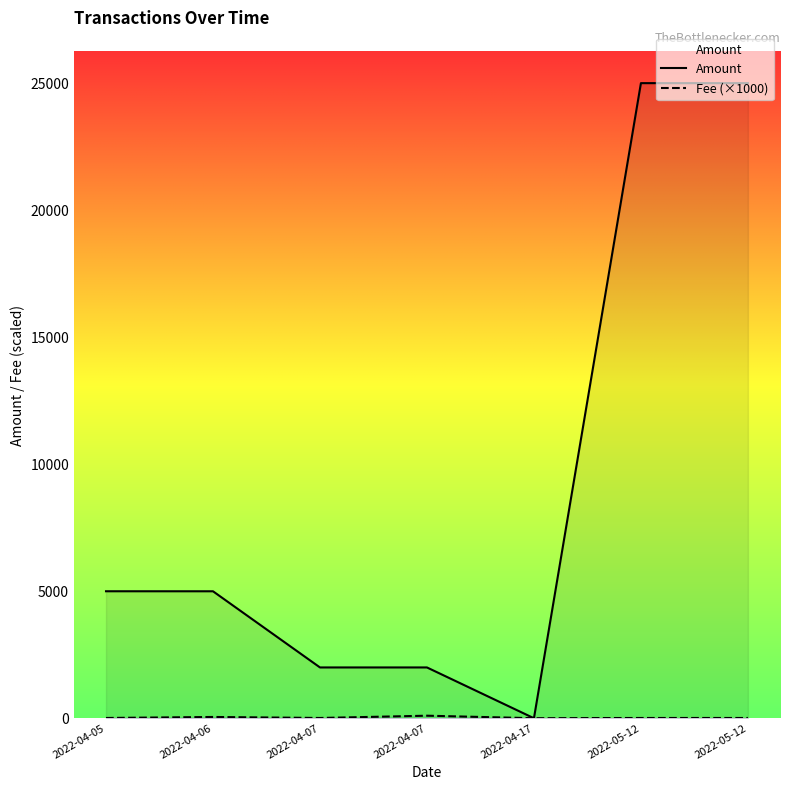

Where is Amount nearest to the value 12503?

2022-04-05